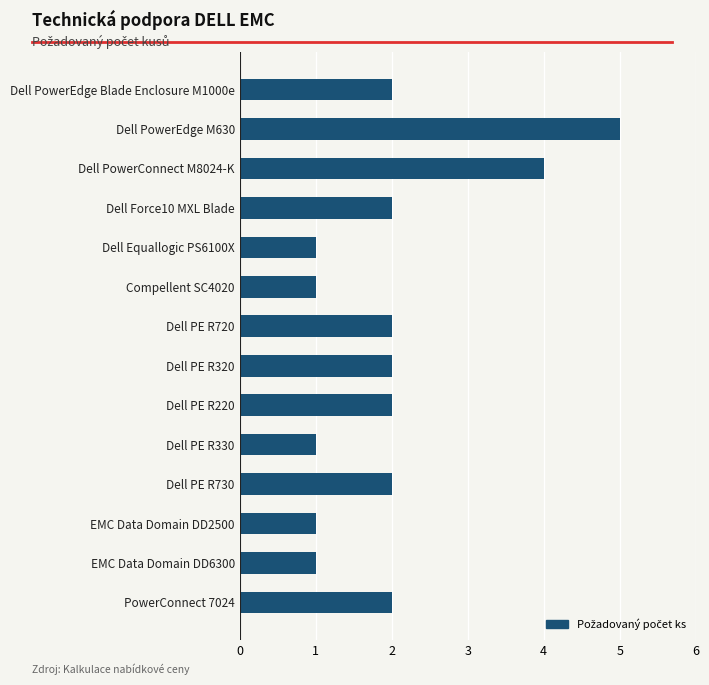

At which category does the chart reach its peak across all series?

Dell PowerEdge M630